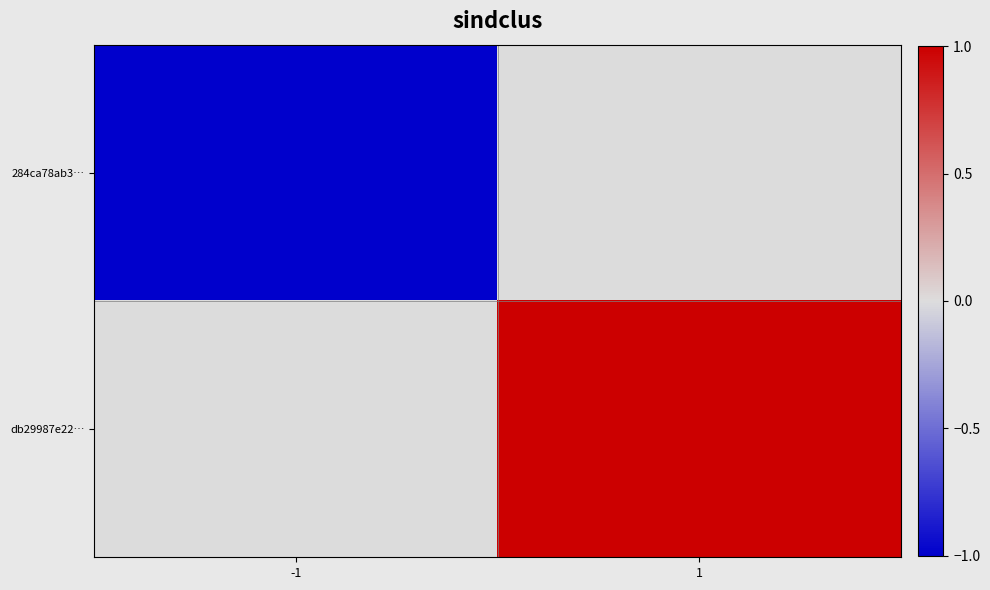

List the series in order of their overall mean, lowest first.

284ca78ab3…, db29987e22…